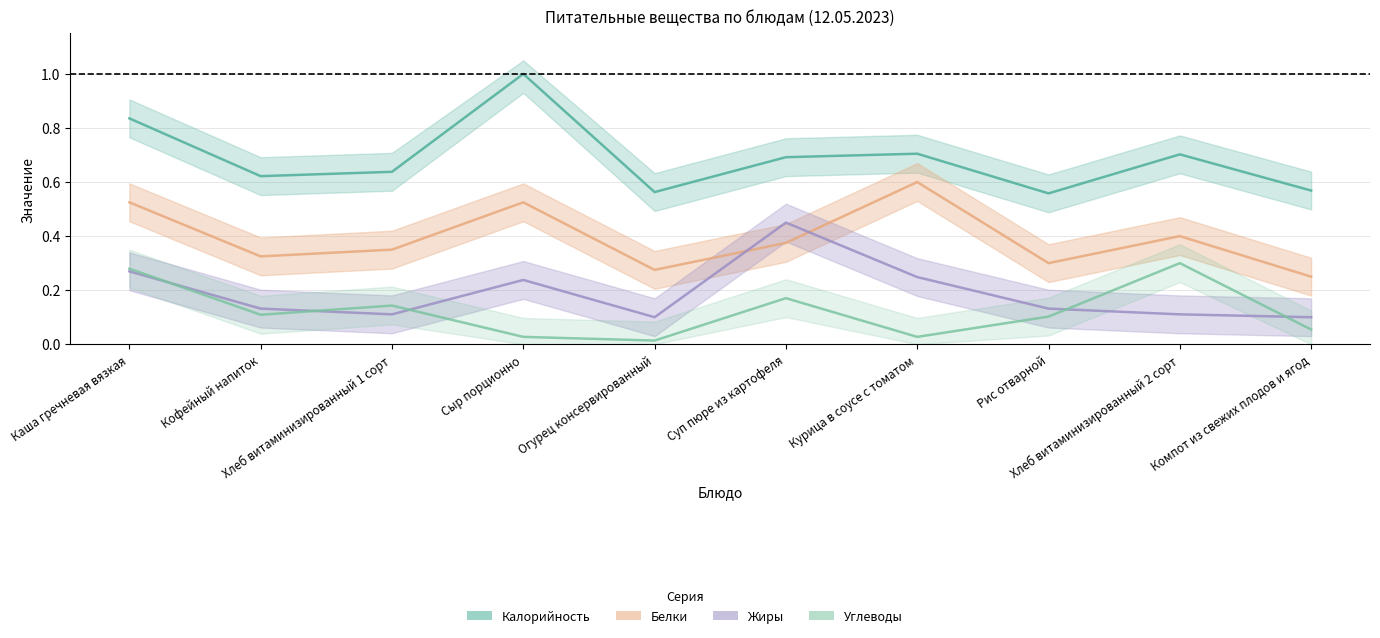

Which category has the lowest value in the Жиры series?

Огурец консервированный